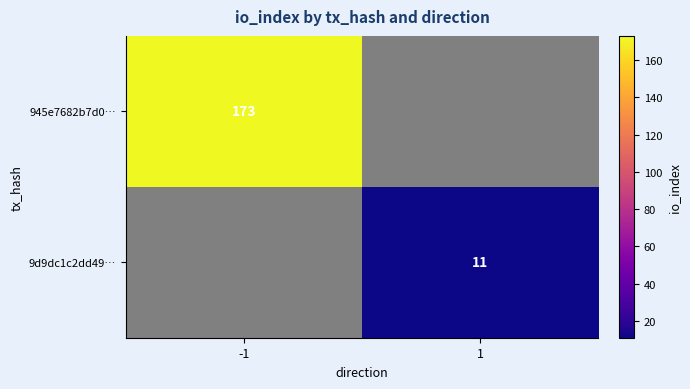

The 9d9dc1c2dd49… series shows 17 at 1. True or false?

False